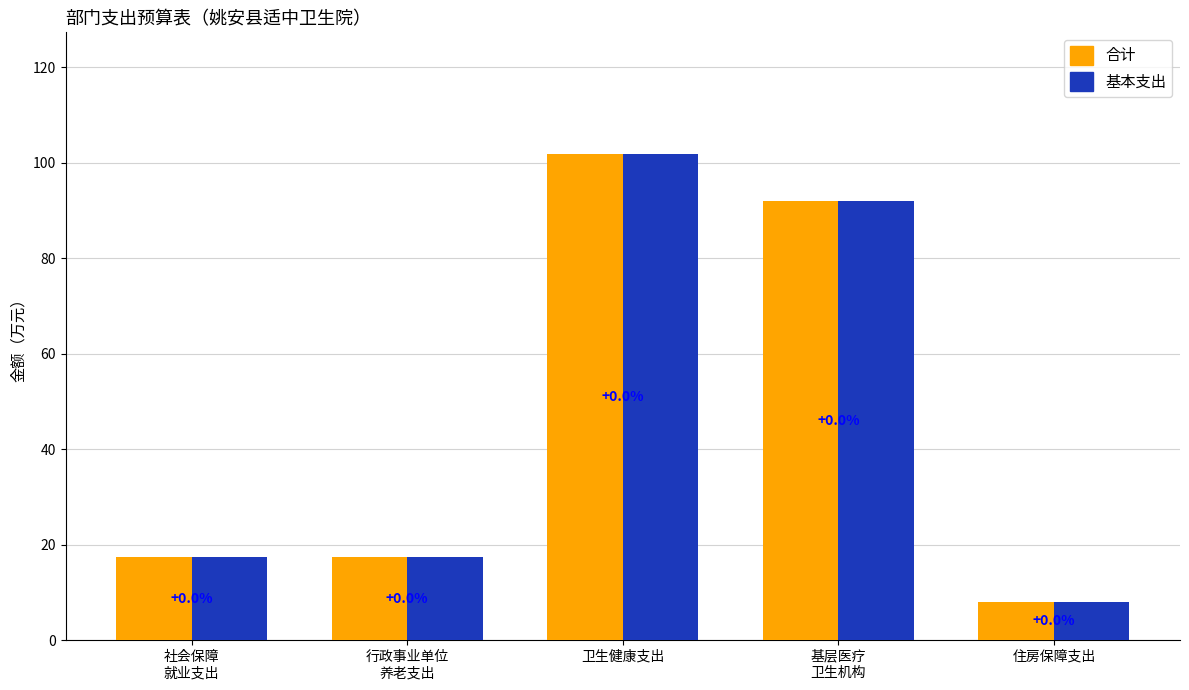

Are the bars grouped side by side (vs. stacked)?

Yes